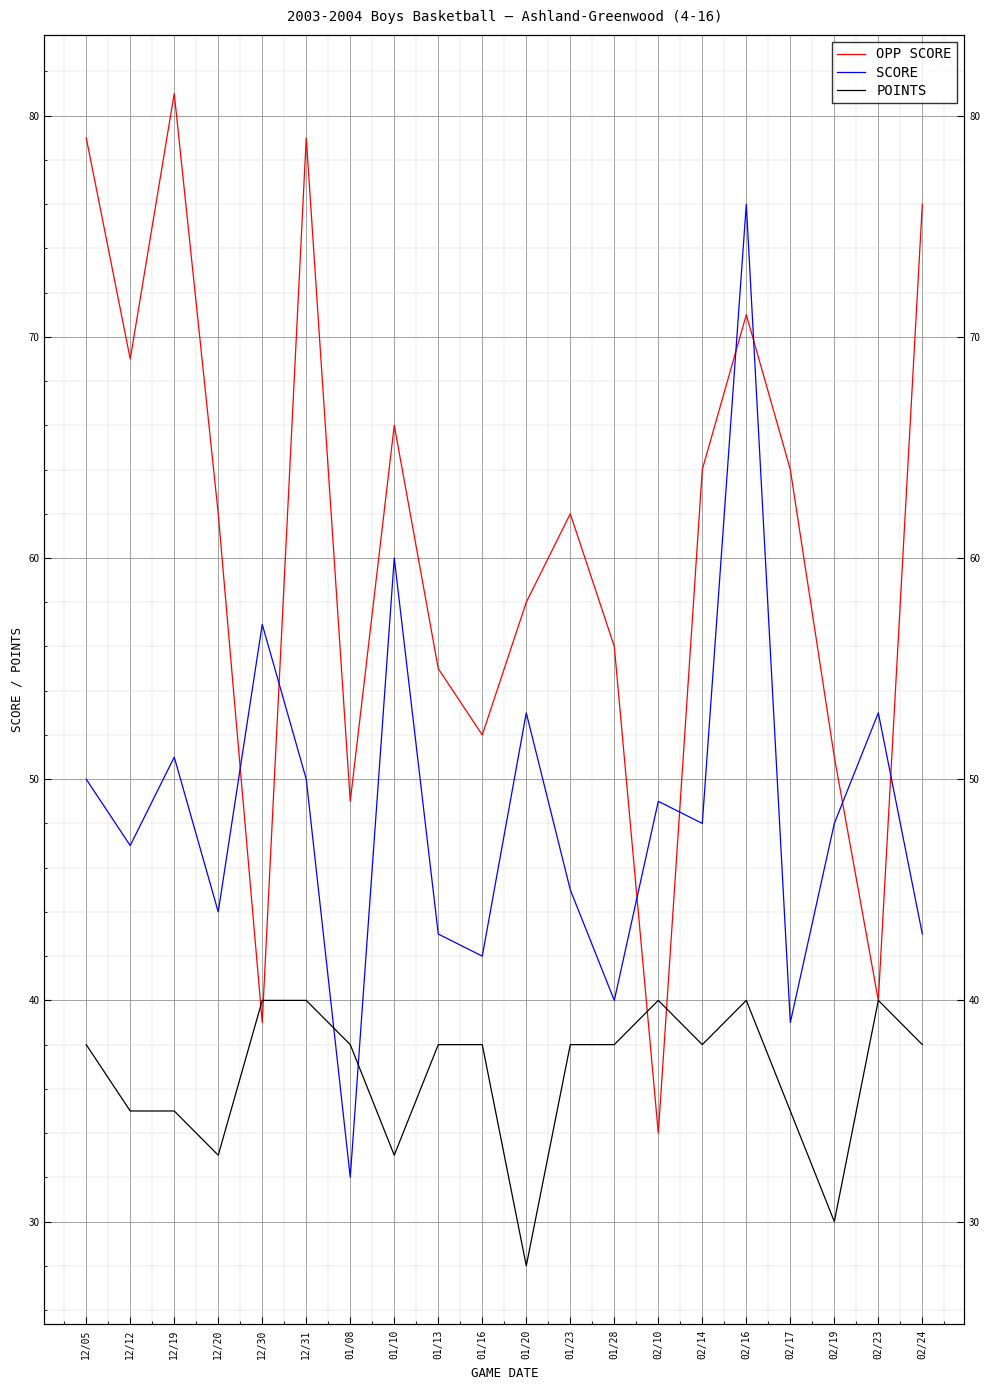

Reading right to left, transcribe all the data shown in this chart.

OPP SCORE: 02/24=76	02/23=40	02/19=51	02/17=64	02/16=71	02/14=64	02/10=34	01/28=56	01/23=62	01/20=58	01/16=52	01/13=55	01/10=66	01/08=49	12/31=79	12/30=39	12/20=62	12/19=81	12/12=69	12/05=79
SCORE: 02/24=43	02/23=53	02/19=48	02/17=39	02/16=76	02/14=48	02/10=49	01/28=40	01/23=45	01/20=53	01/16=42	01/13=43	01/10=60	01/08=32	12/31=50	12/30=57	12/20=44	12/19=51	12/12=47	12/05=50
POINTS: 02/24=38	02/23=40	02/19=30	02/17=35	02/16=40	02/14=38	02/10=40	01/28=38	01/23=38	01/20=28	01/16=38	01/13=38	01/10=33	01/08=38	12/31=40	12/30=40	12/20=33	12/19=35	12/12=35	12/05=38